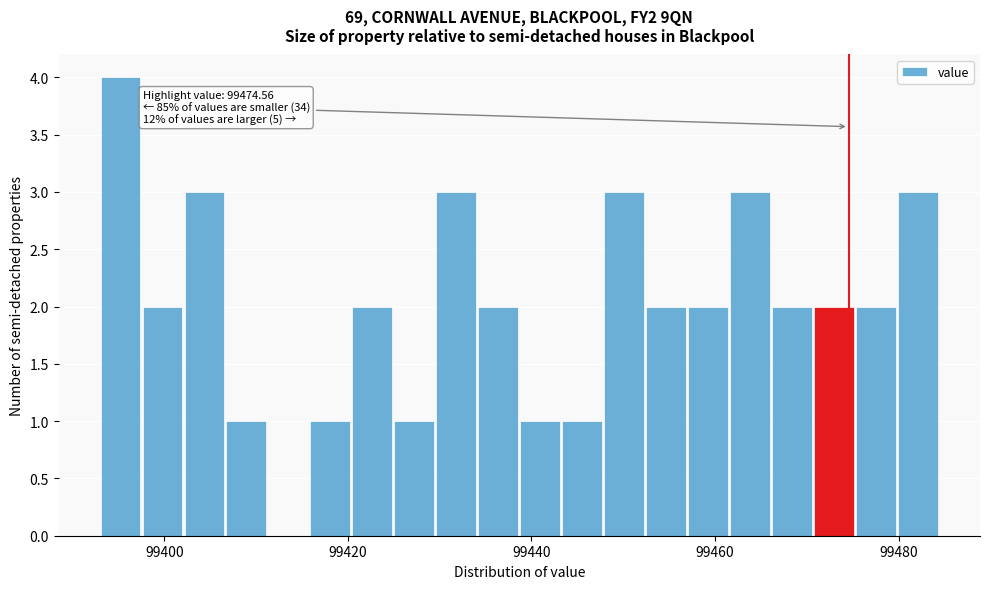

Around what value on the x-axis is the tallest bar? Give the approximate position of its centre, as read against the axis.

99396